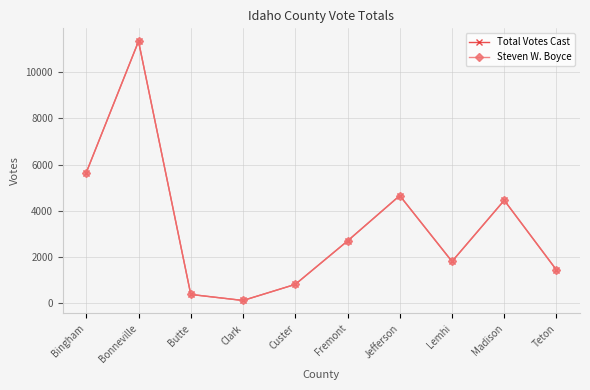

Is this an area chart (filled region under the line)?

No